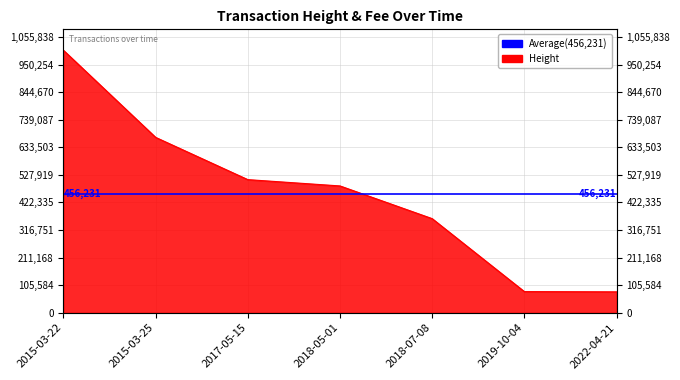

What is the sum of all values?

3193620